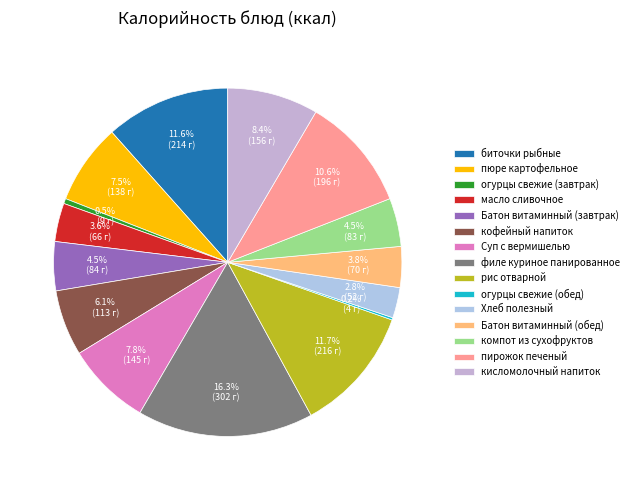

Is the sum of Суп с вермишелью and пюре картофельное greater than half?

No